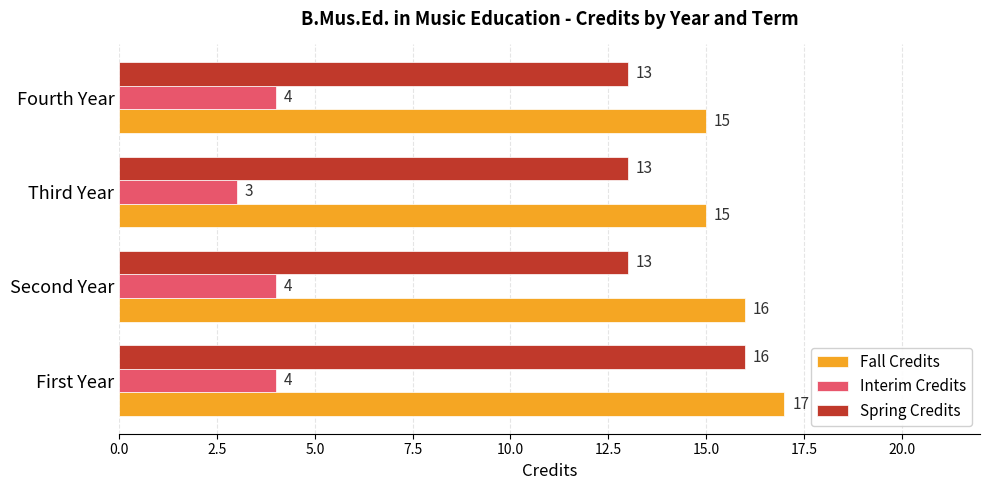

How many Interim Credits values are between 4 and 5?

3